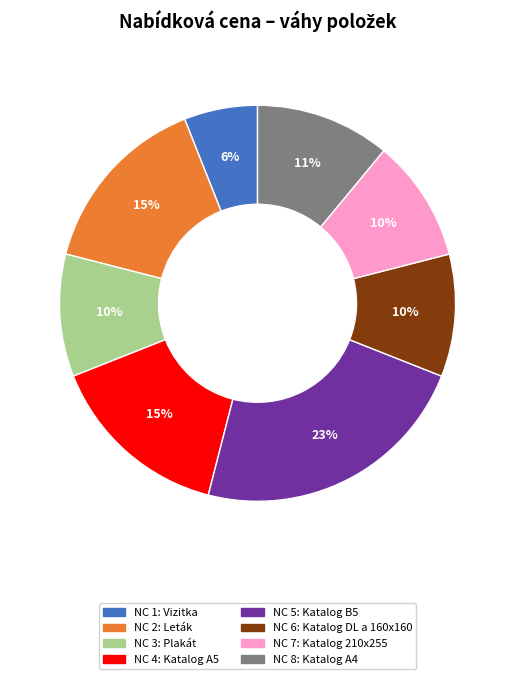

Do NC 4: Katalog A5 and NC 5: Katalog B5 together represent more than half of the pie?

No